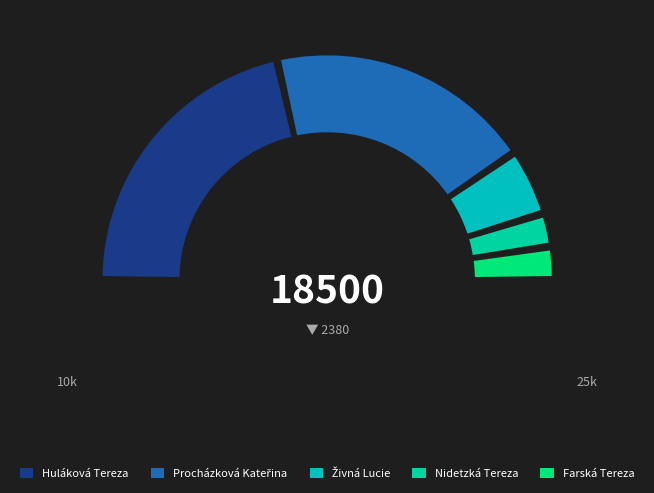

To the nearest percent, what is the difference between the Farská Tereza and Huláková Tereza slice percentages?

38%